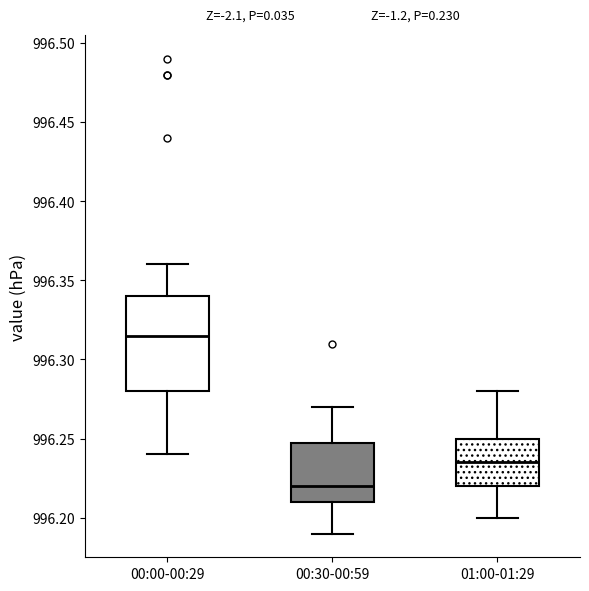

Reading left to right, transcribe this box plot: for each box, give where its median line is, the range the box spans, and where its two whiskers end, as read against the y-axis. The values are not printed on the chart, so give them approximately, as read against the axis.

00:00-00:29: median 996.315, box 996.280 to 996.340, whiskers 996.240 to 996.360
00:30-00:59: median 996.220, box 996.210 to 996.250, whiskers 996.190 to 996.270
01:00-01:29: median 996.235, box 996.220 to 996.250, whiskers 996.200 to 996.280